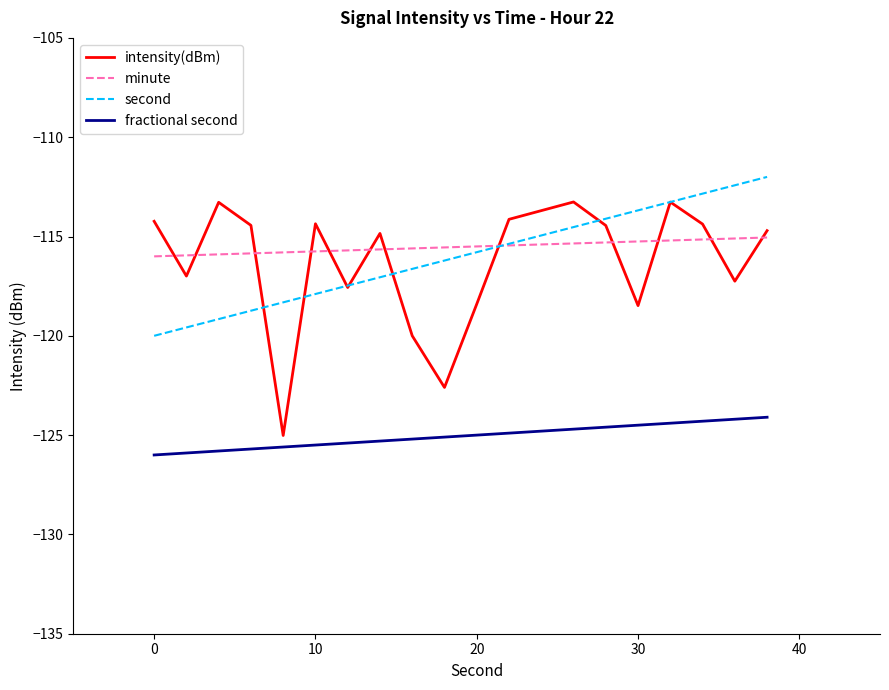

True or false: second and fractional second intersect in this chart.

False